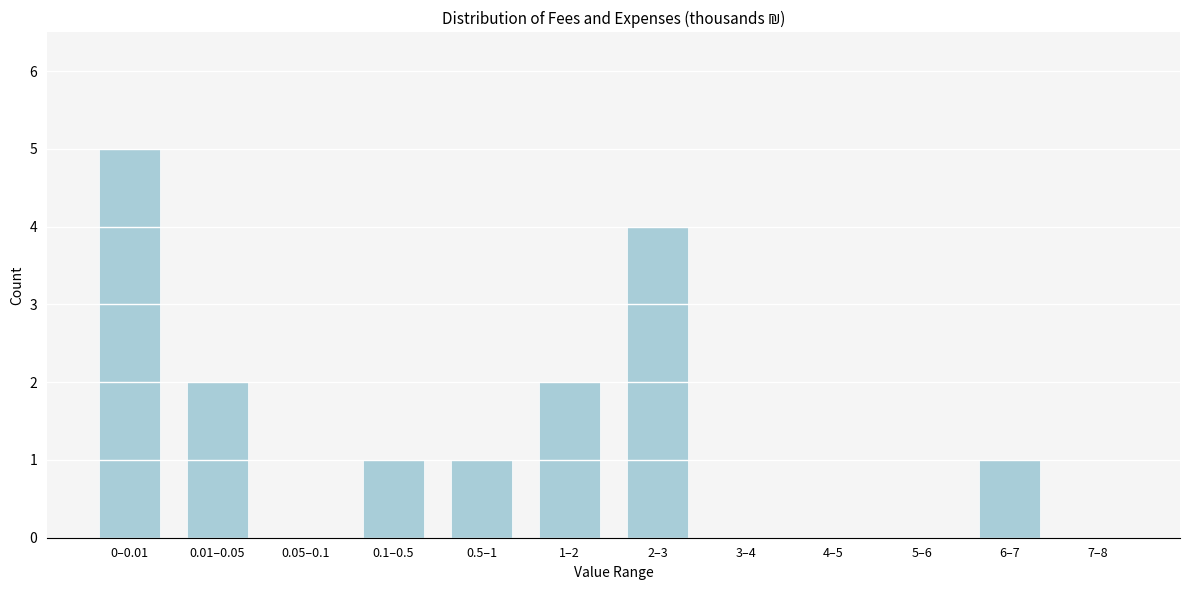

Reading left to right, extract all data points from this chart.

0–0.01=5	0.01–0.05=2	0.05–0.1=0	0.1–0.5=1	0.5–1=1	1–2=2	2–3=4	3–4=0	4–5=0	5–6=0	6–7=1	7–8=0